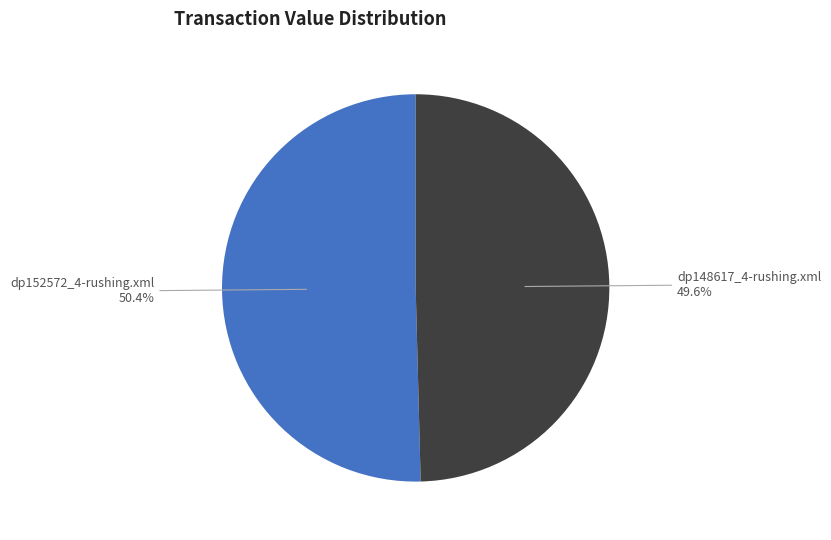

Is there any slice that represents more than half of the pie?

Yes